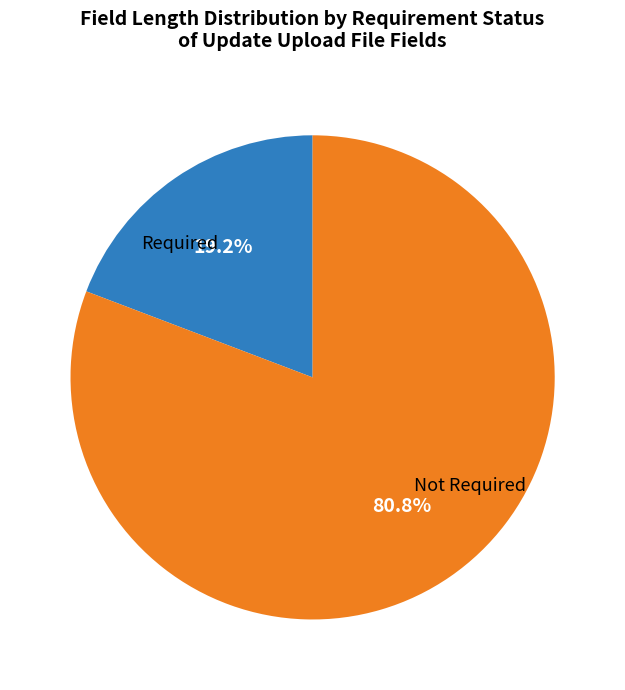

Is there a majority slice in this chart?

Yes